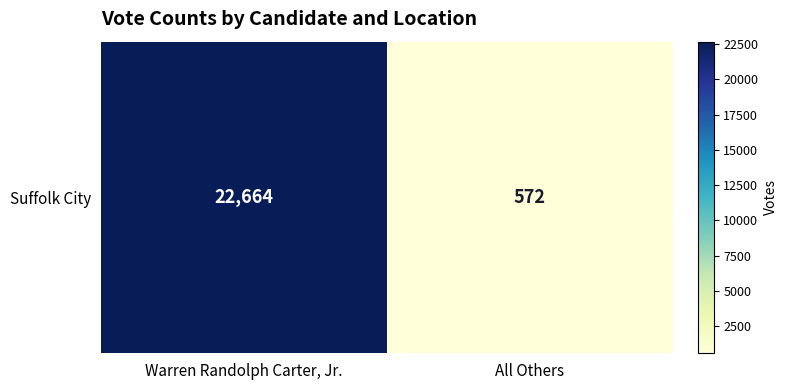

True or false: the data shows 14928 at Warren Randolph Carter, Jr..

False